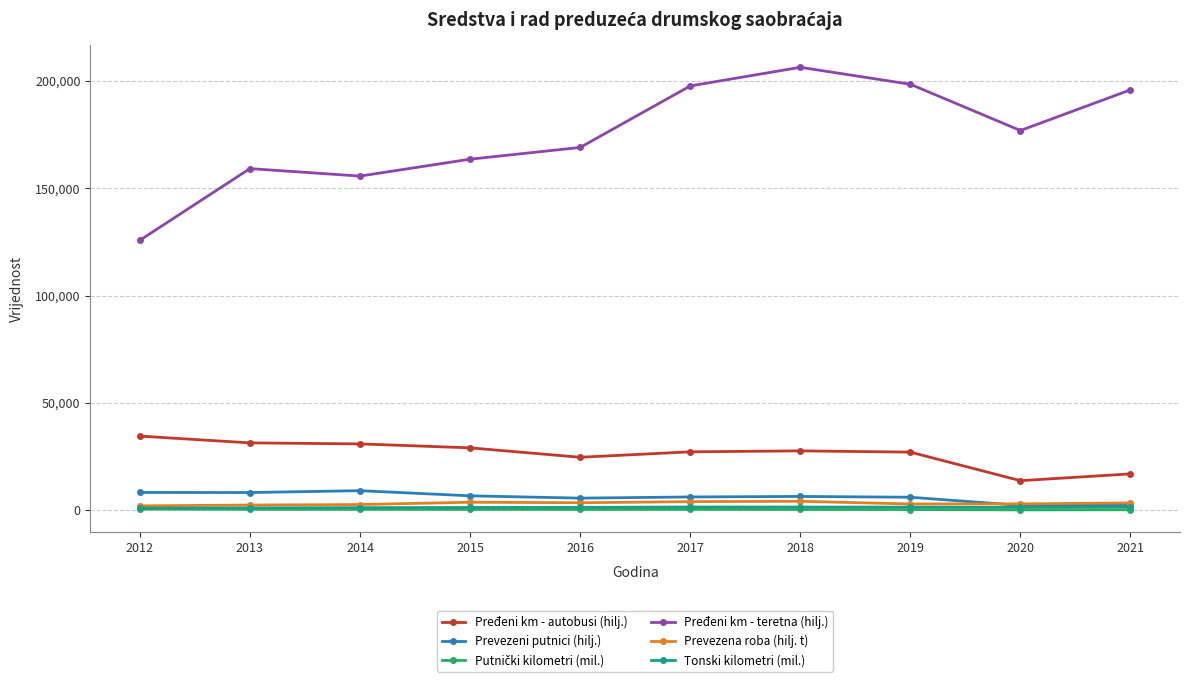

Which series has the largest range (max minus min)?

Pređeni km - teretna (hilj.)